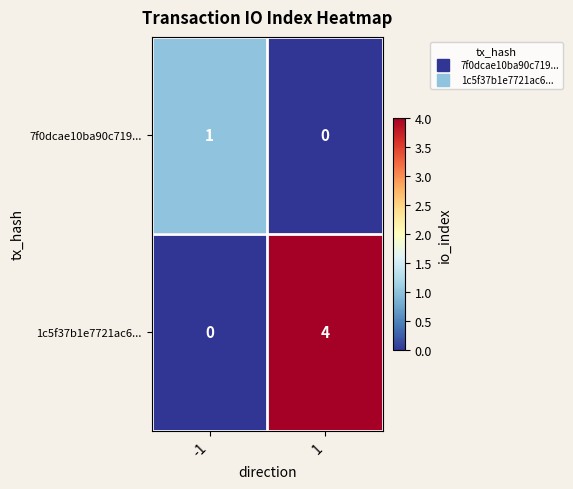

Between -1 and 1, which series saw the biggest shift?

1c5f37b1e7721ac6...